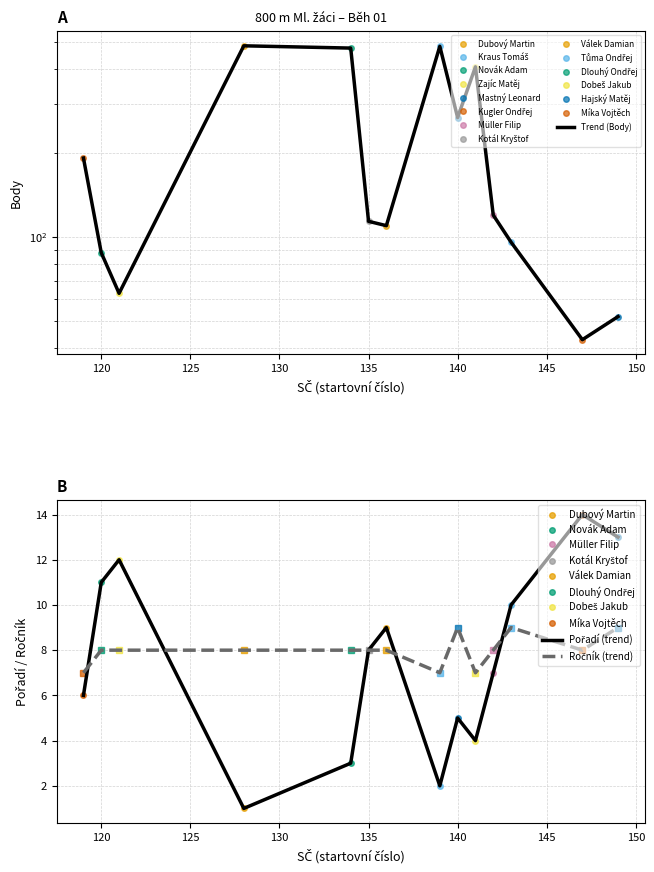

How many interior local peaks does the Pořadí (trend) series have?

4